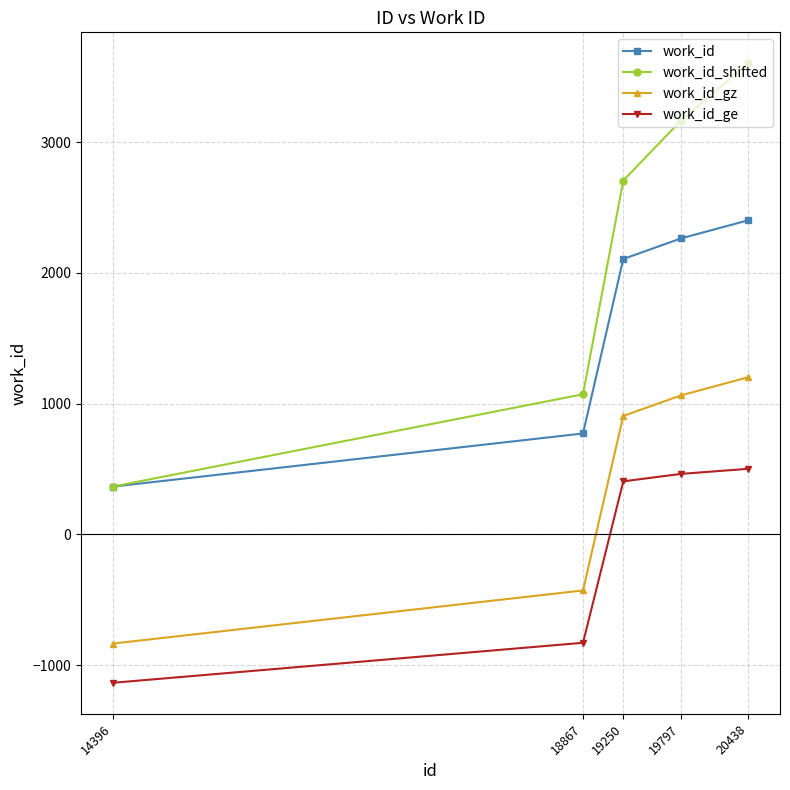

At which label does work_id_shifted reach its peak?

20438